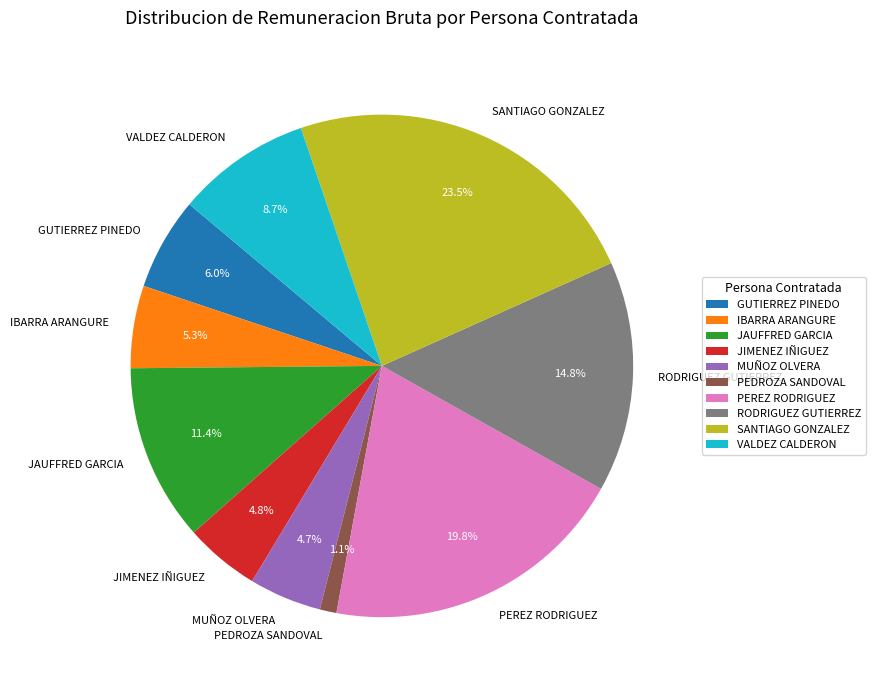

Which has a higher value, SANTIAGO GONZALEZ or JAUFFRED GARCIA?

SANTIAGO GONZALEZ